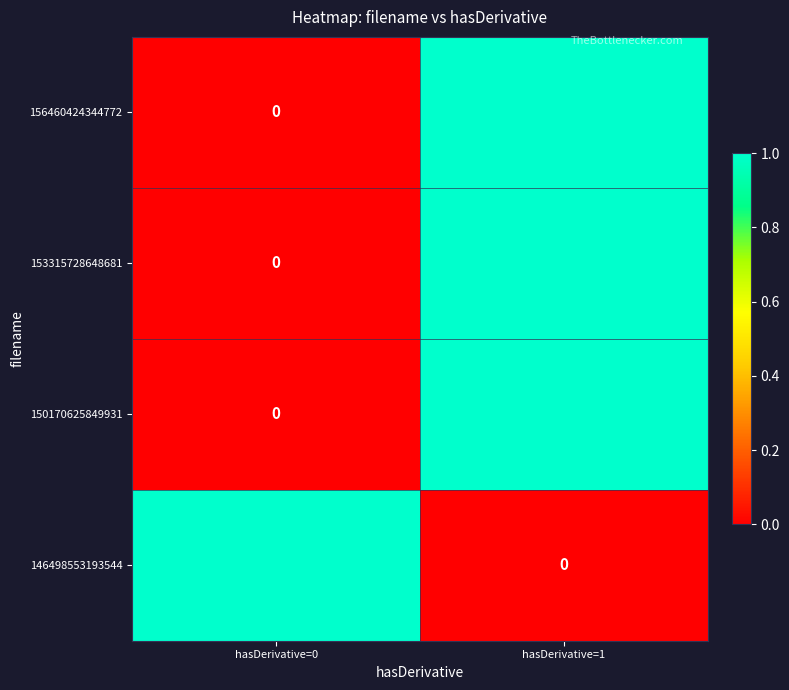

At which category is the sum across all series the highest?

hasDerivative=1